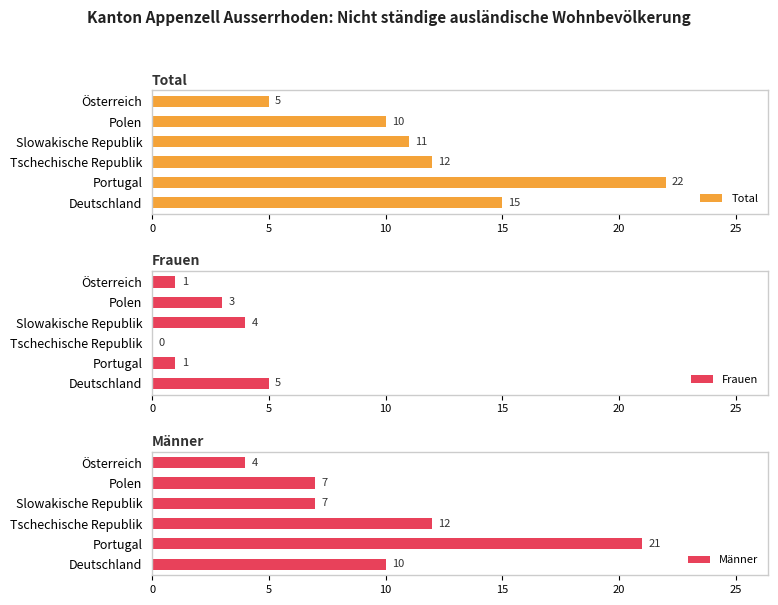

True or false: Total has a value of 15 at Deutschland.

True